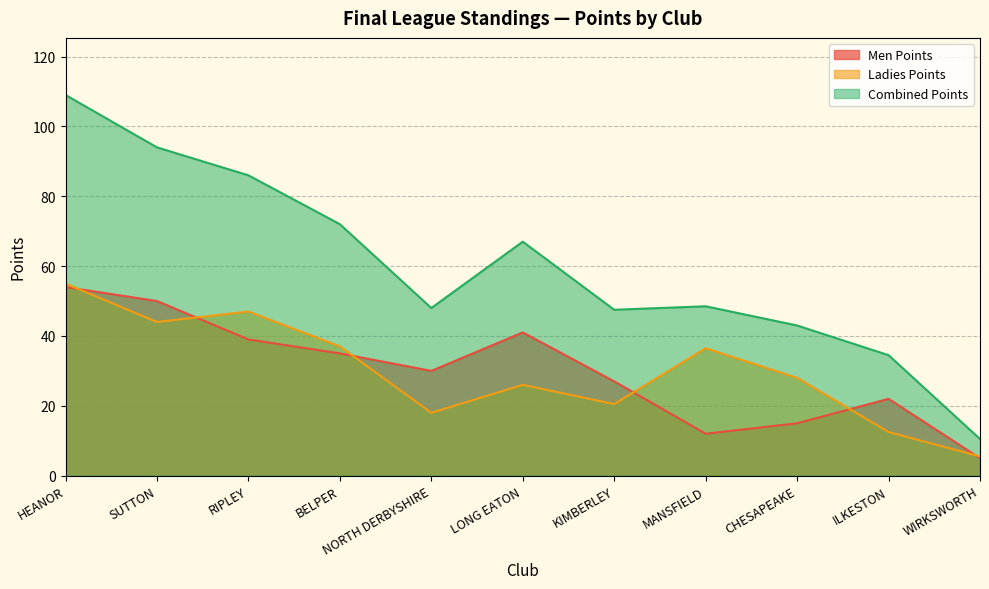

At which category does Ladies Points reach its first local valley?

SUTTON